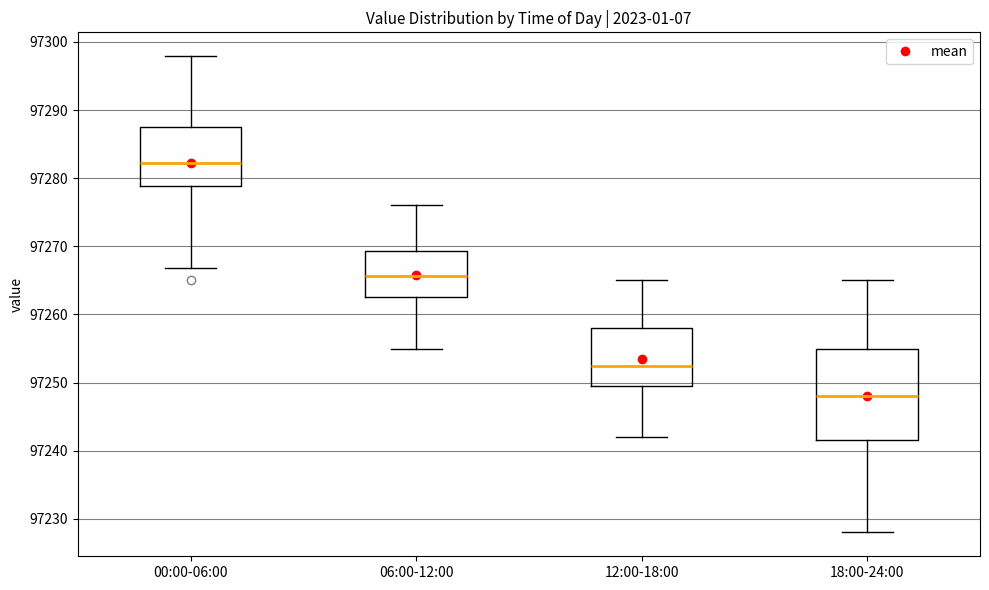

Comparing the boxes themselves (not the whiskers), which one is the tallest?

18:00-24:00